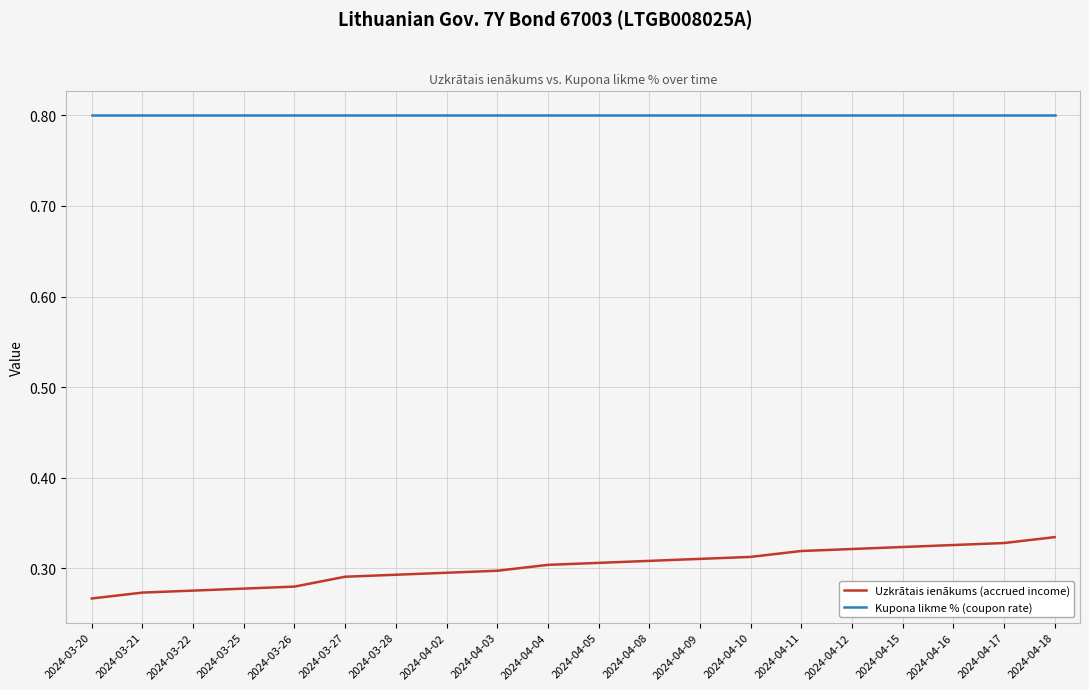

Does the chart have visible grid lines?

Yes